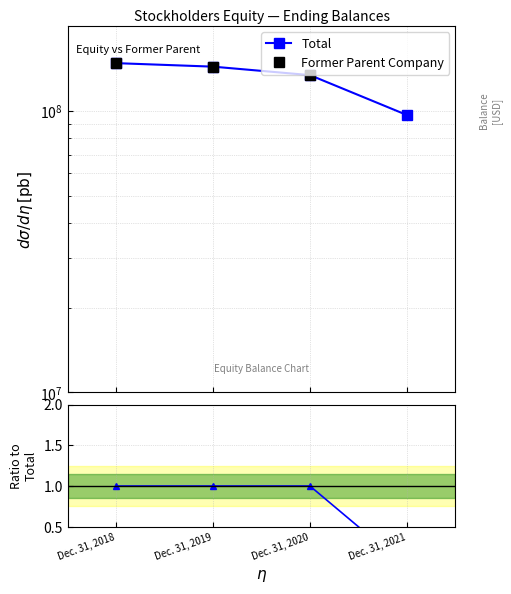

What is the value of the Former Parent Company point at the 3rd from the left?

134061923